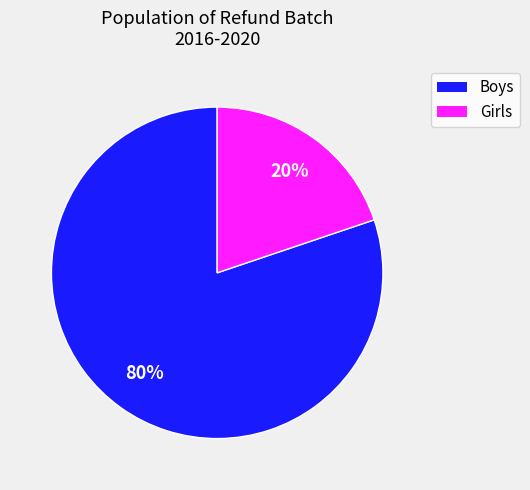

Do Girls and Boys together represent more than half of the pie?

Yes